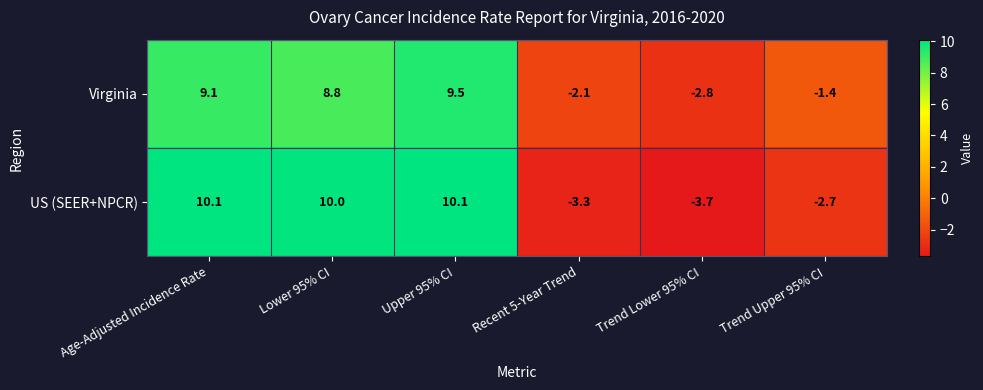

Reading left to right, list all the values displayed in this chart.

Virginia: 9.1	8.8	9.5	-2.1	-2.8	-1.4
US (SEER+NPCR): 10.1	10.0	10.1	-3.3	-3.7	-2.7